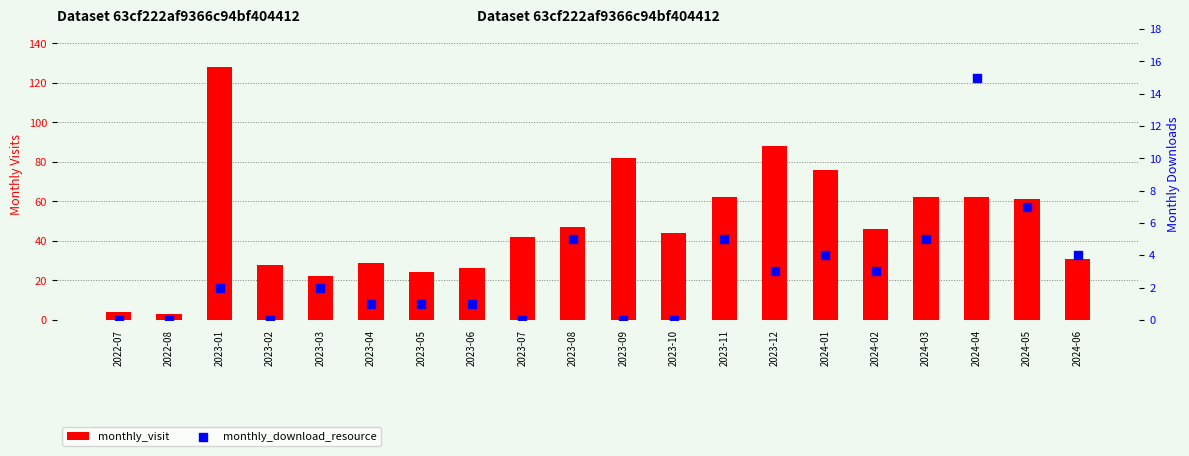

At how many categories does at least one series exceed 94?

1